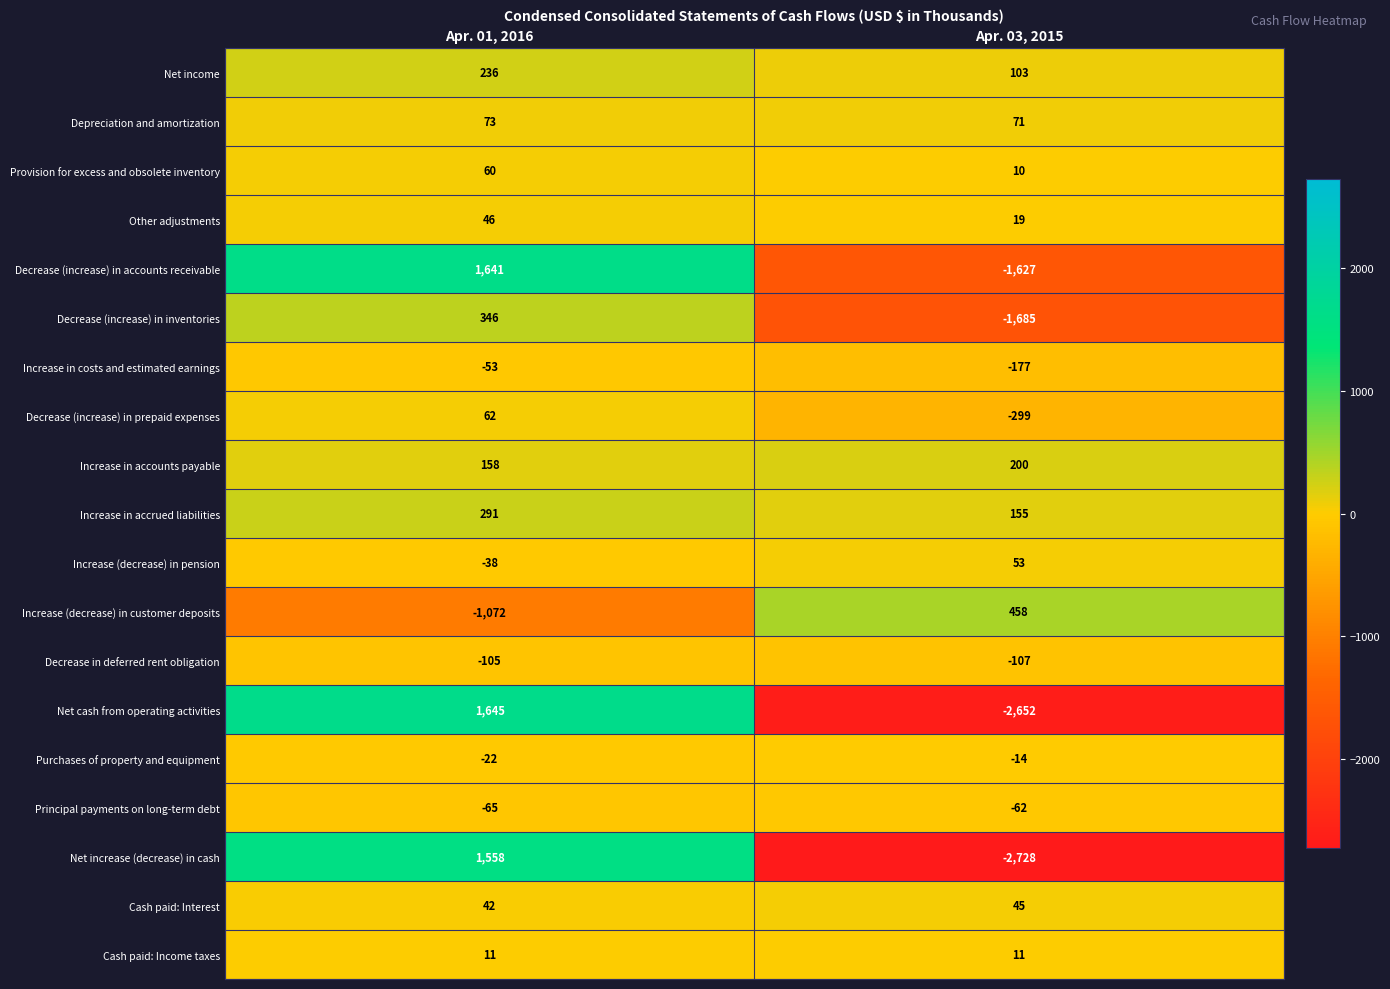

Is it true that Increase in costs and estimated earnings equals -28 at Apr. 01, 2016?

False